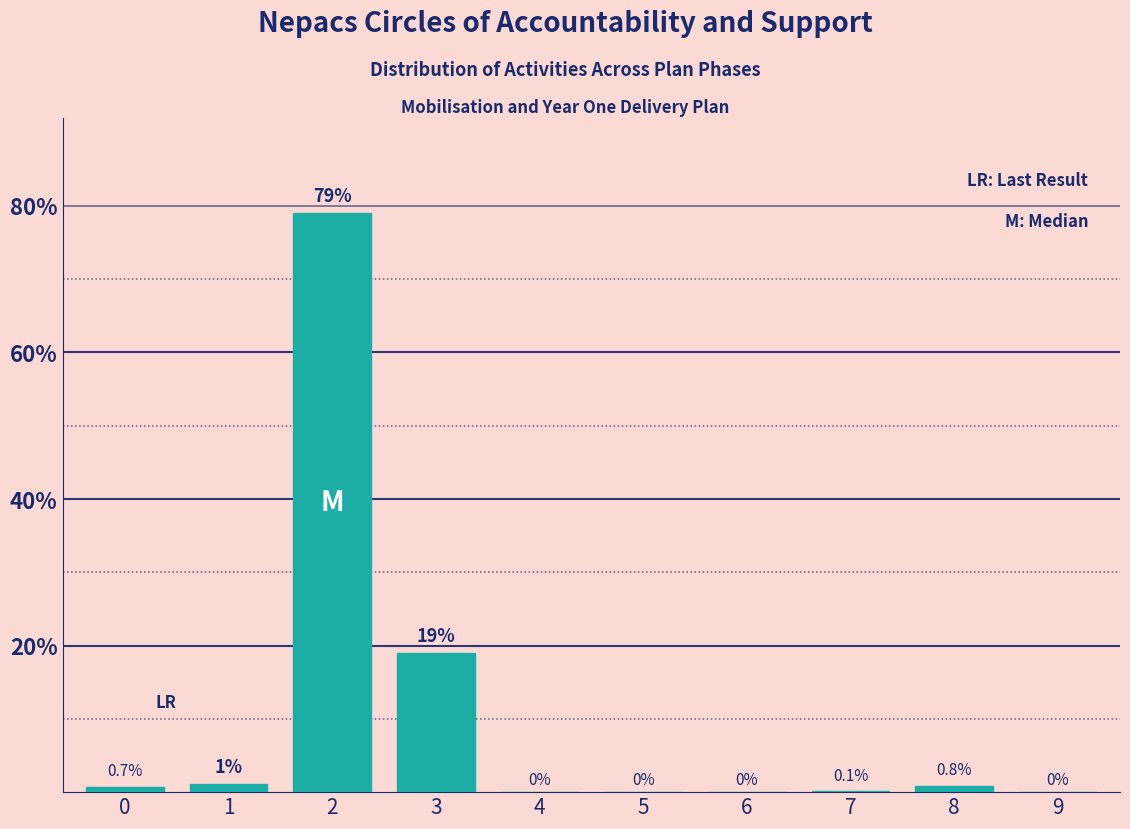

Reading right to left, transcribe all the data shown in this chart.

9=0.0	8=0.8	7=0.1	6=0.0	5=0.0	4=0.0	3=19.0	2=79.0	1=1.1	0=0.7